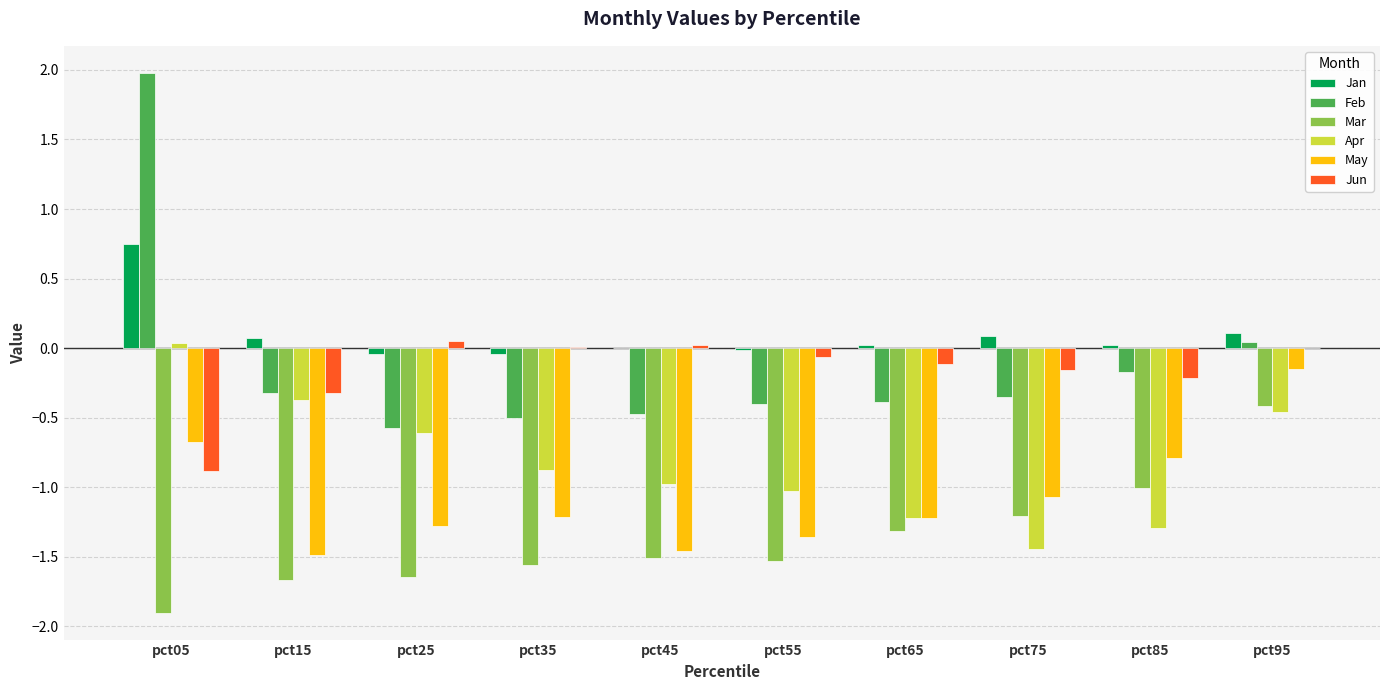

Which series changed the most between pct25 and pct35?

Apr